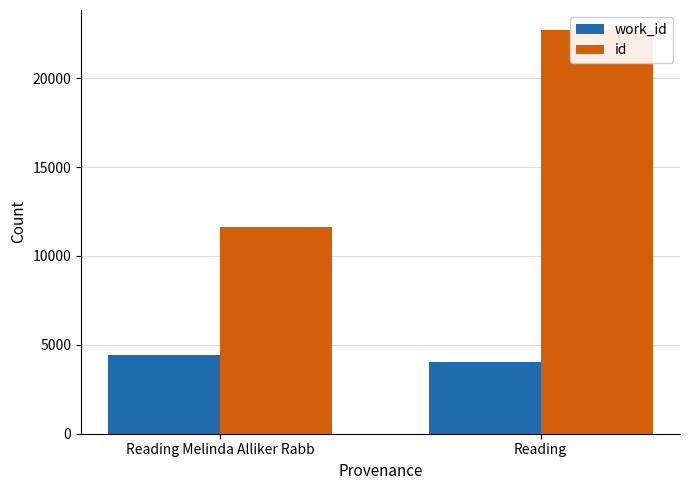

What is the difference between the maximum and minimum values in the id series?

11097